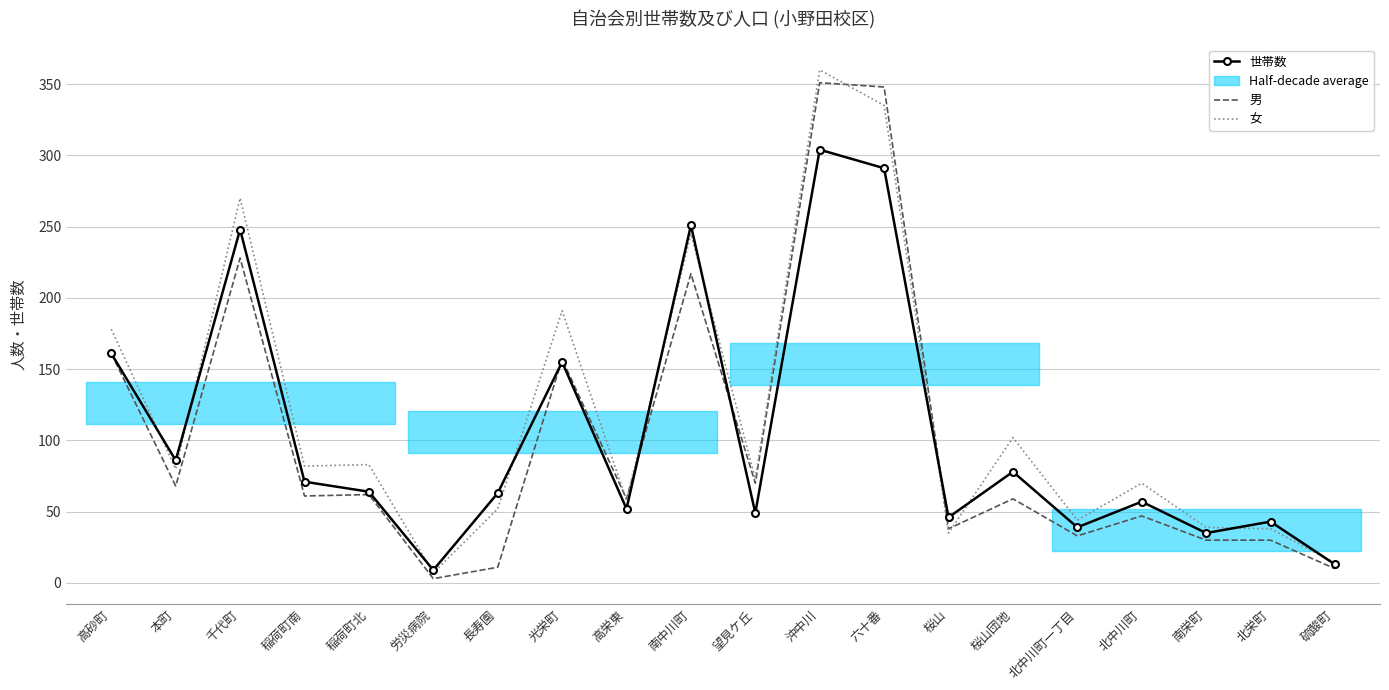

After their last crossing, which series has the higher values: 世帯数 or 女?

女